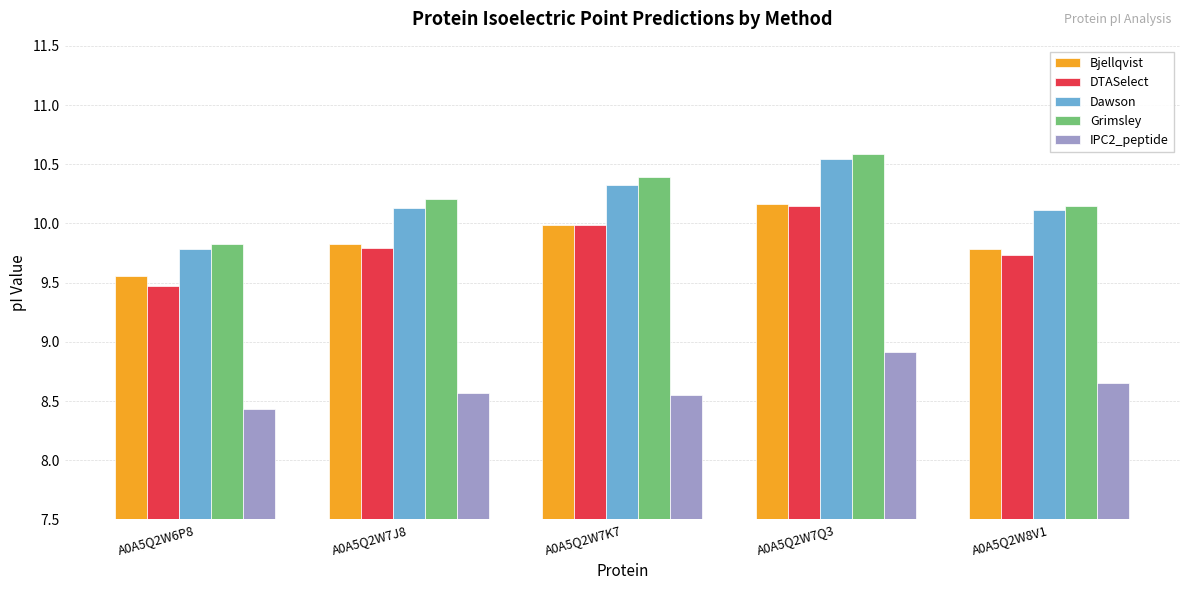

How many bars are there in each group?

5